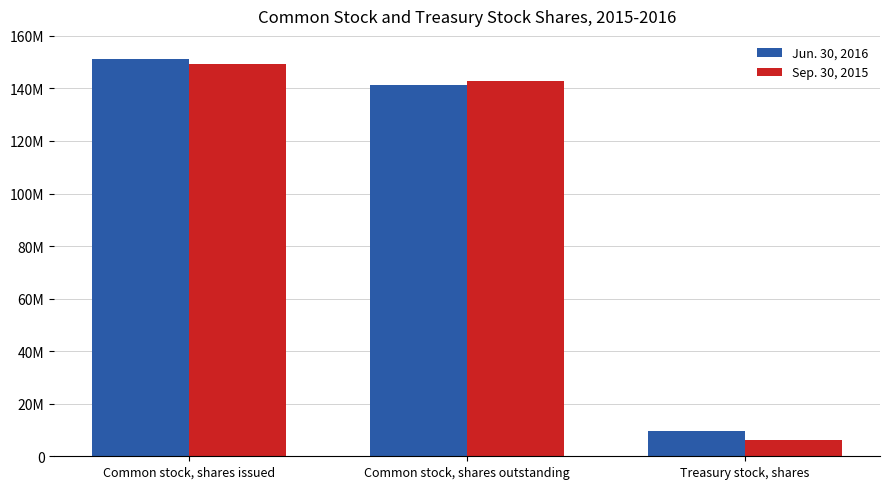

Which label corresponds to the largest value in the chart?

Common stock, shares issued